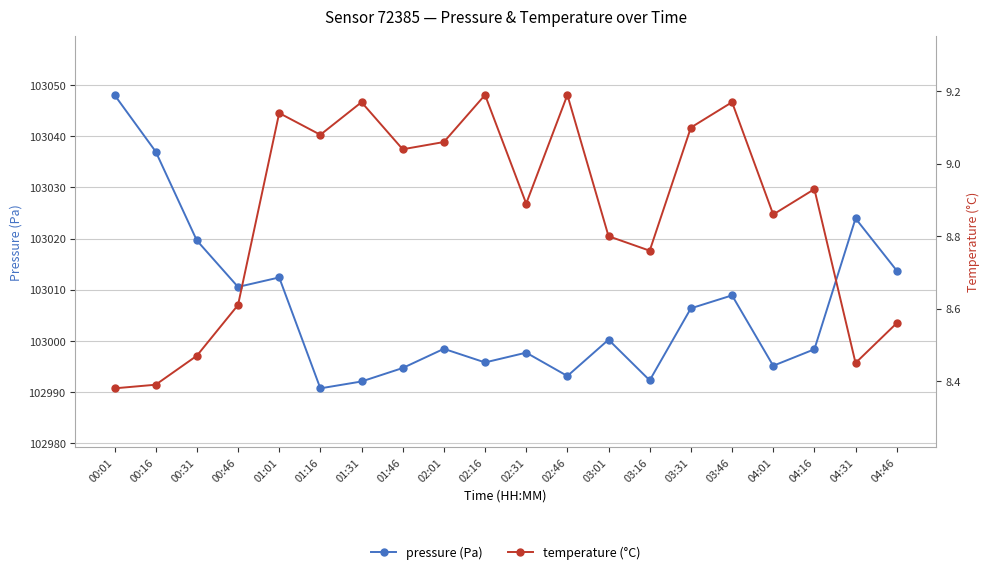

What is the spread (max minus min) of values at 01:46?

102985.7